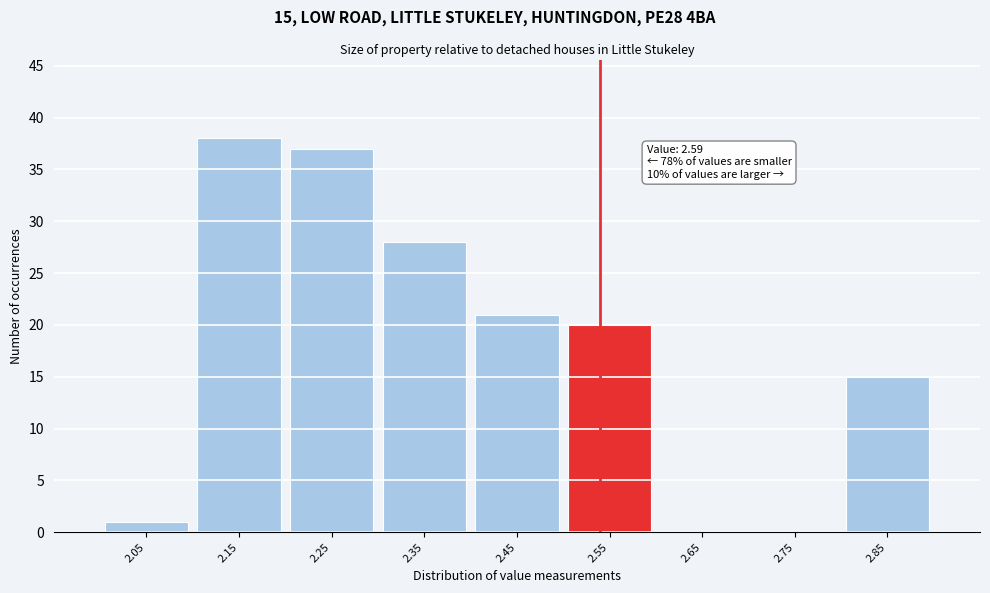

Reading left to right, list all the values displayed in this chart.

2.05=1	2.15=38	2.25=37	2.35=28	2.45=21	2.55=20	2.65=0	2.75=0	2.85=15